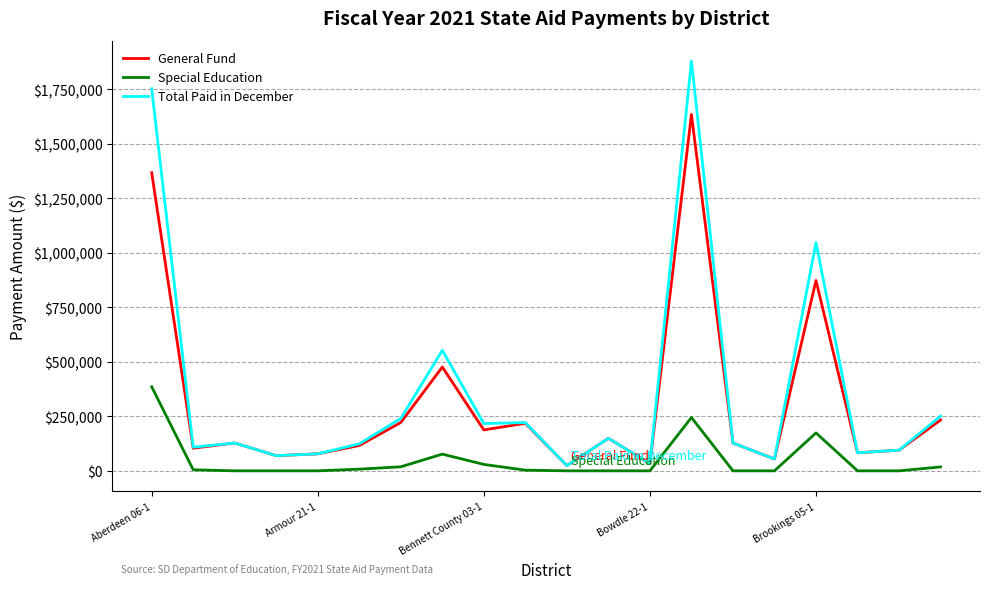

Rank the series by their average value, from lowest to highest.

Special Education, General Fund, Total Paid in December